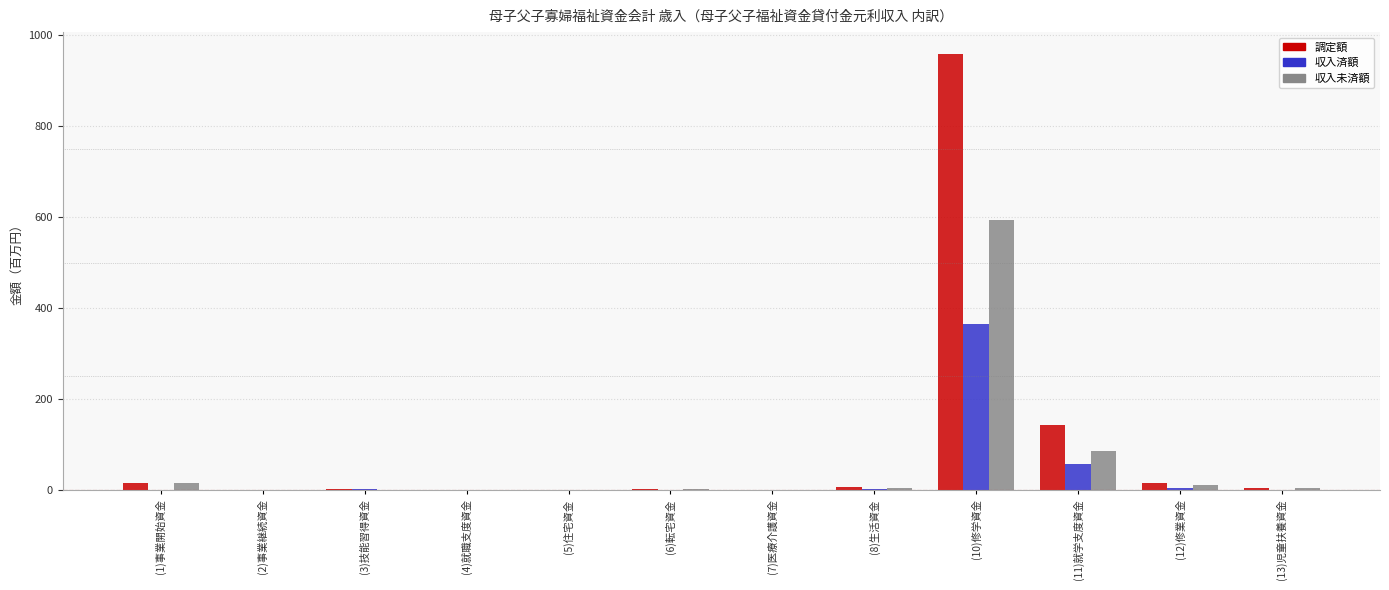

At which category is the sum across all series the highest?

(10)修学資金